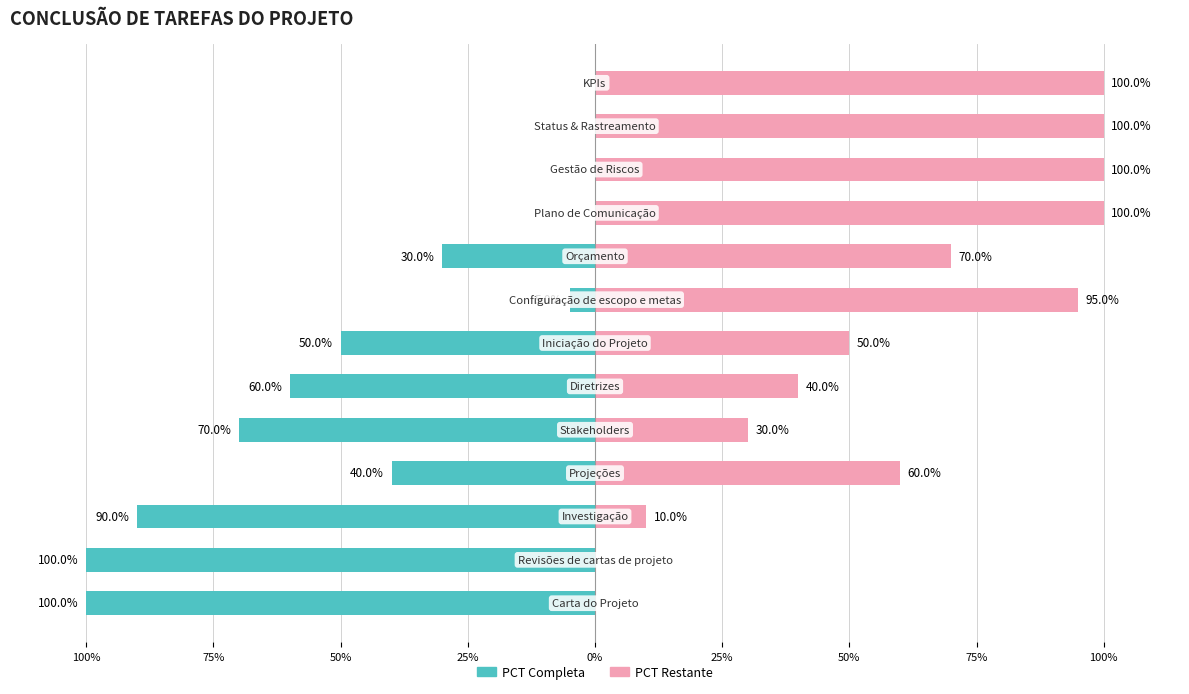

What is the difference between the highest and lowest values at 75%?

100